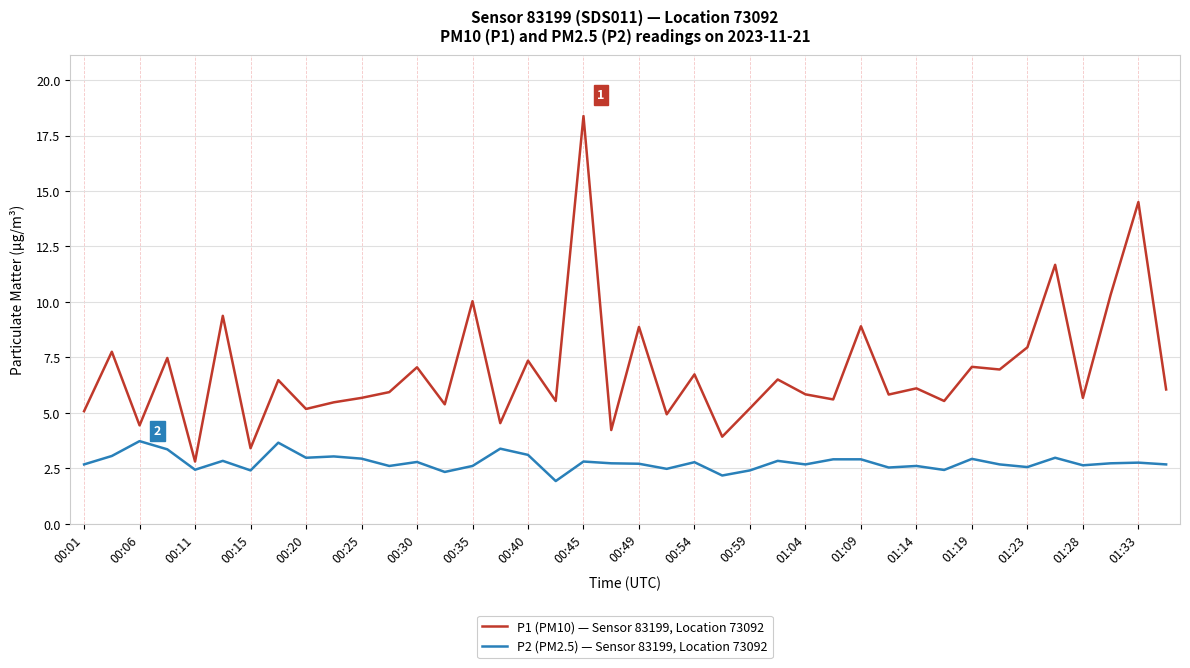

Which series has the largest range (max minus min)?

P1 (PM10) — Sensor 83199, Location 73092